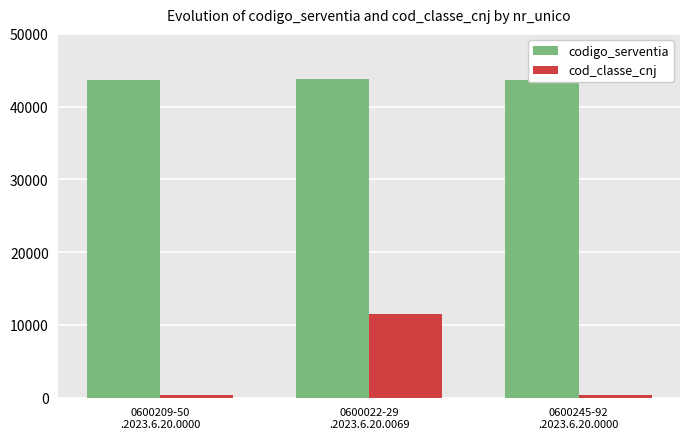

At how many categories does at least one series exceed 38754?

3